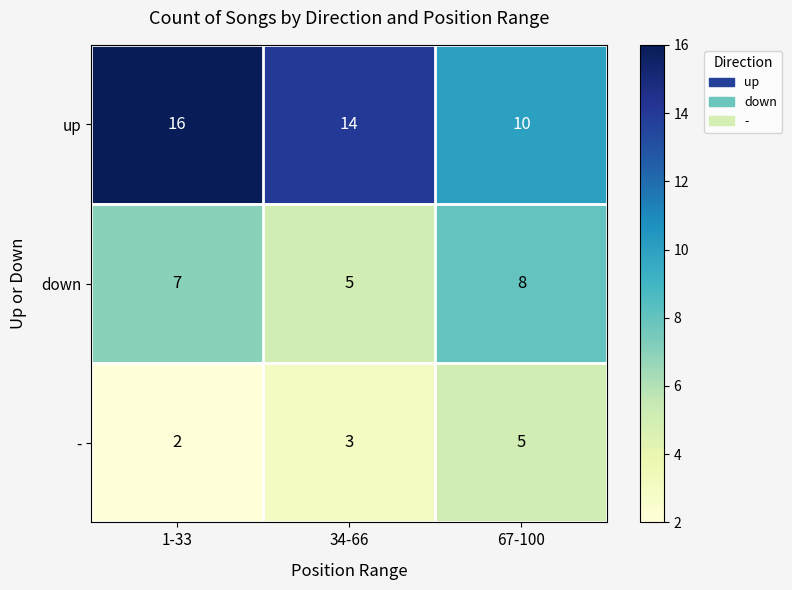

Which label corresponds to the smallest value in the chart?

1-33